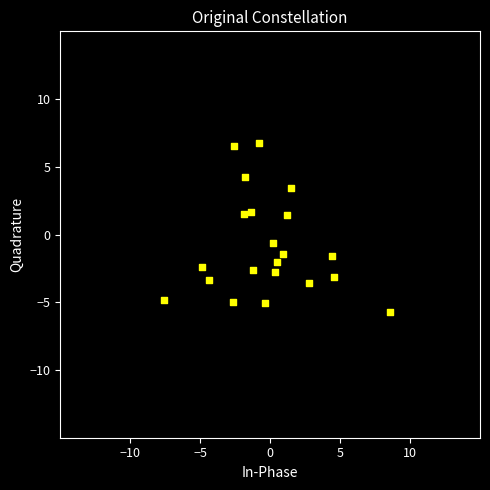

What Y value in the scatter plot is closest to 0?

-0.7